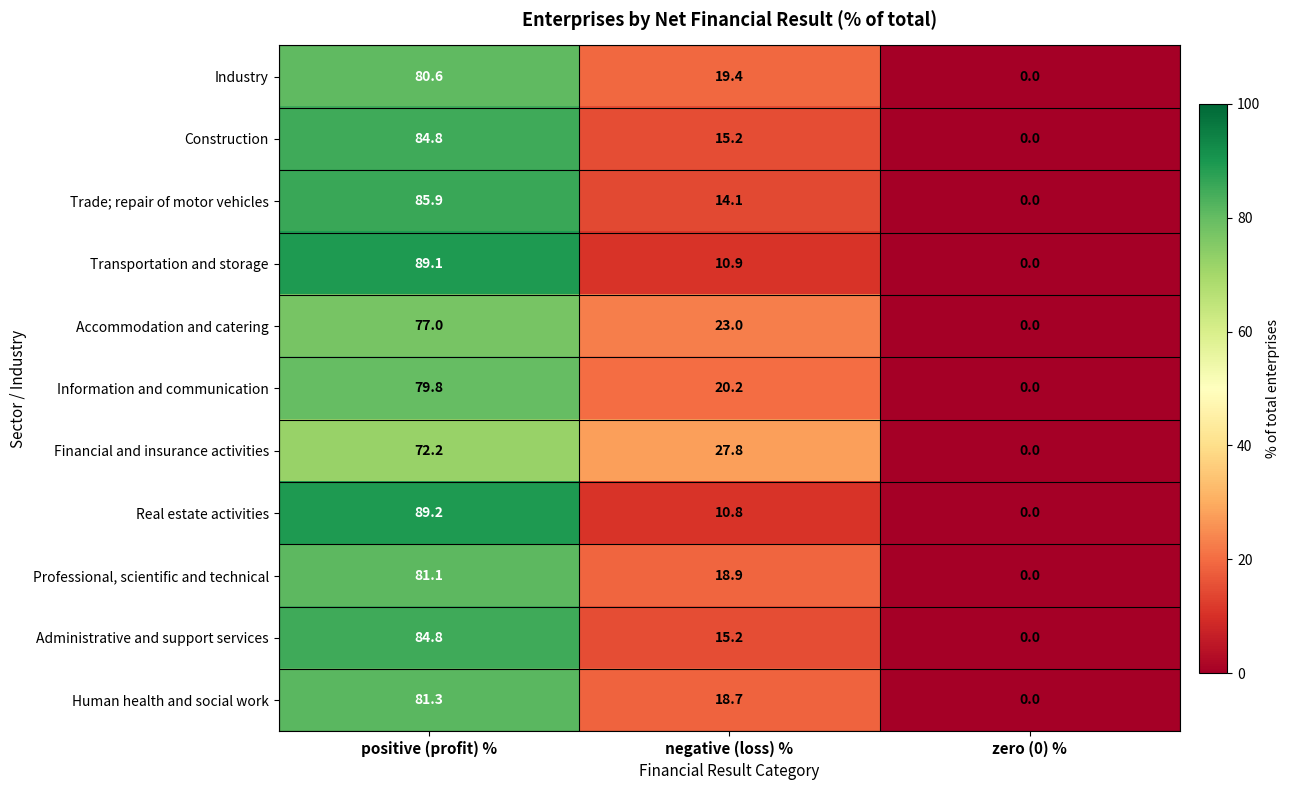

At which label does Real estate activities first exceed 10?

positive (profit) %